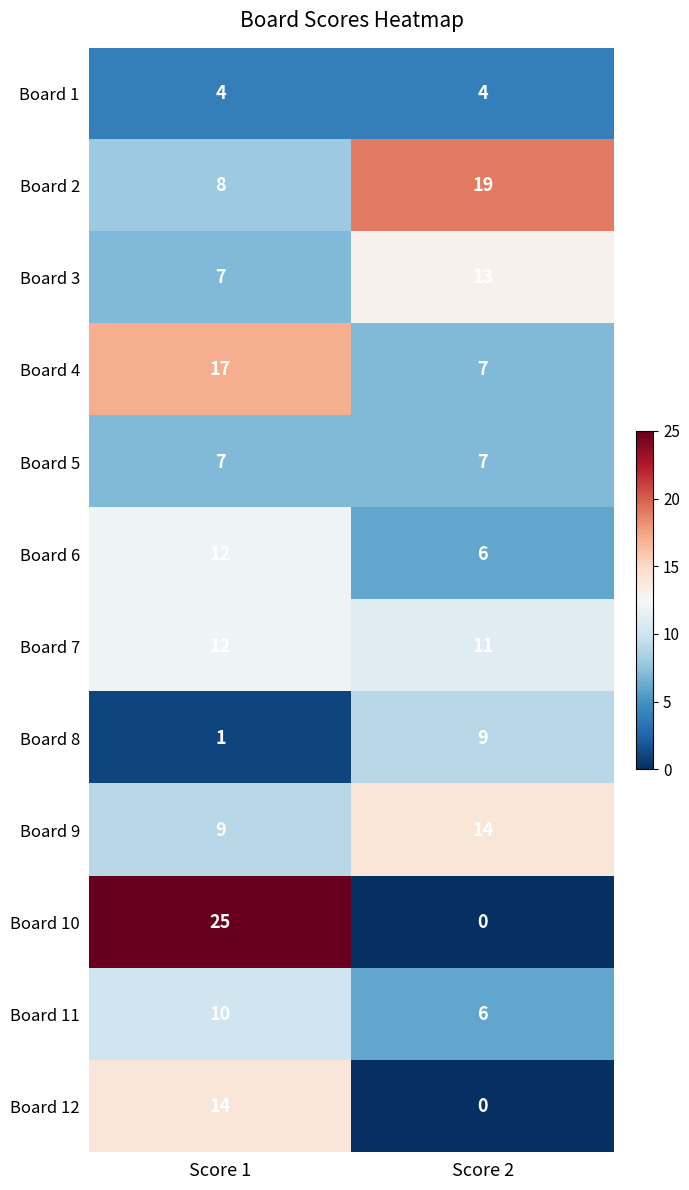

Which category has the lowest value across all series?

Score 2